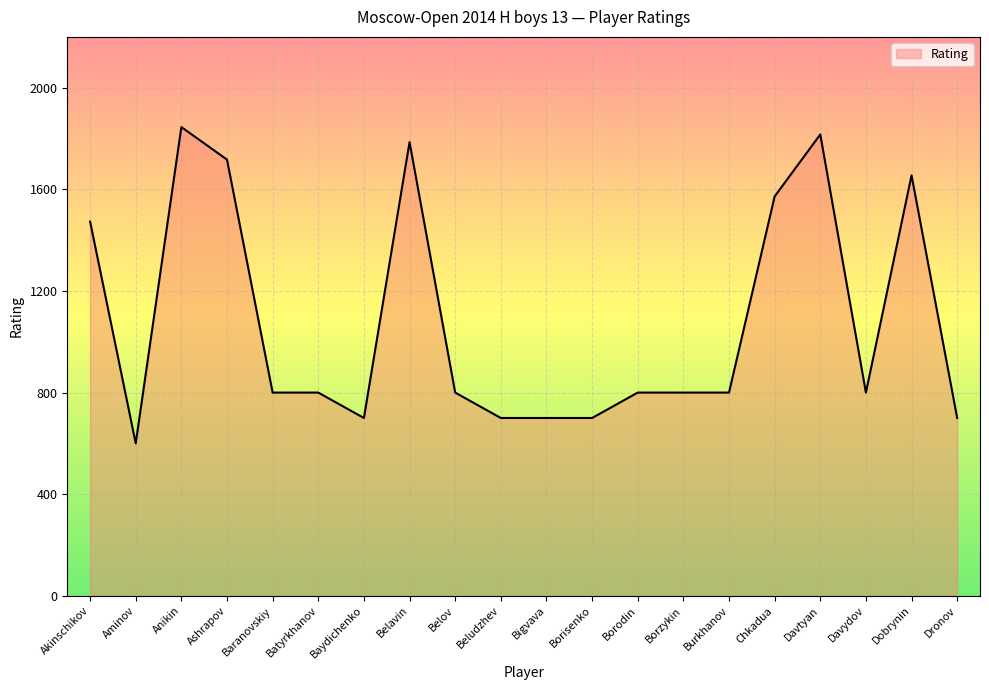

The chart shows a value of 381 at Davtyan. True or false?

False